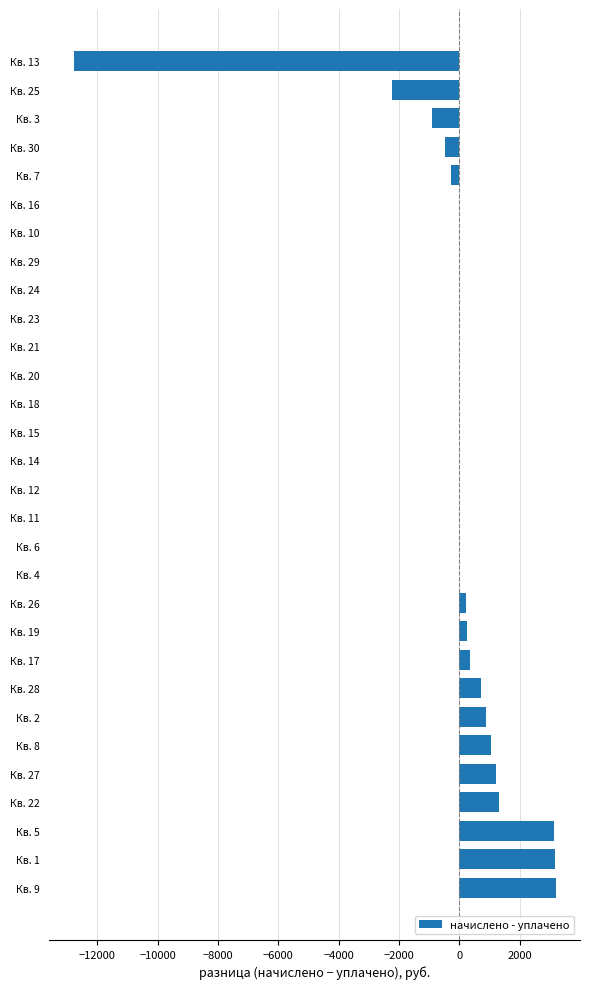

At which label is the value closest to -4794?

Кв. 25